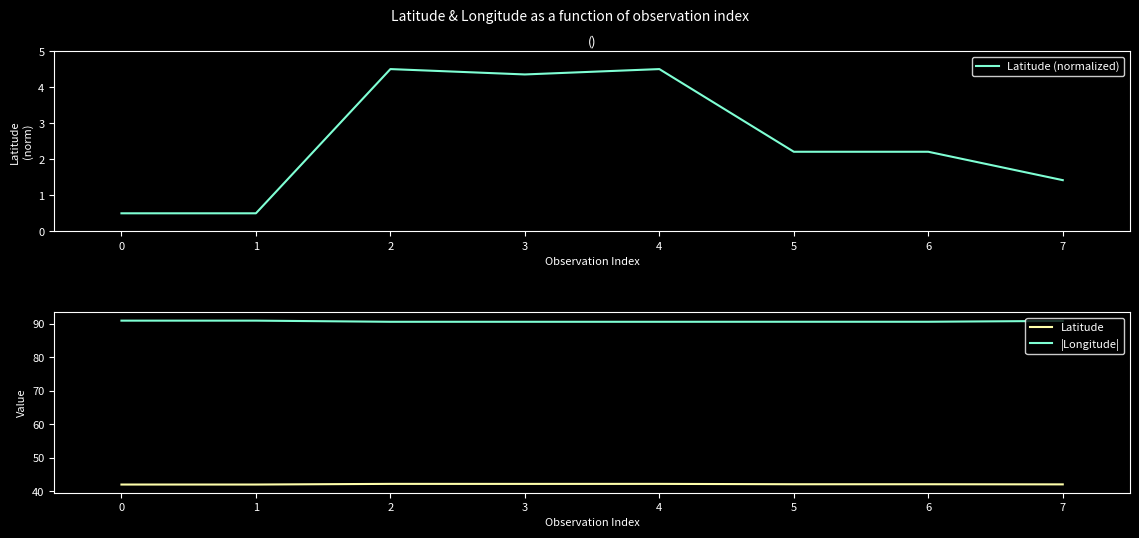

True or false: |Longitude| and Latitude cross at least once.

False